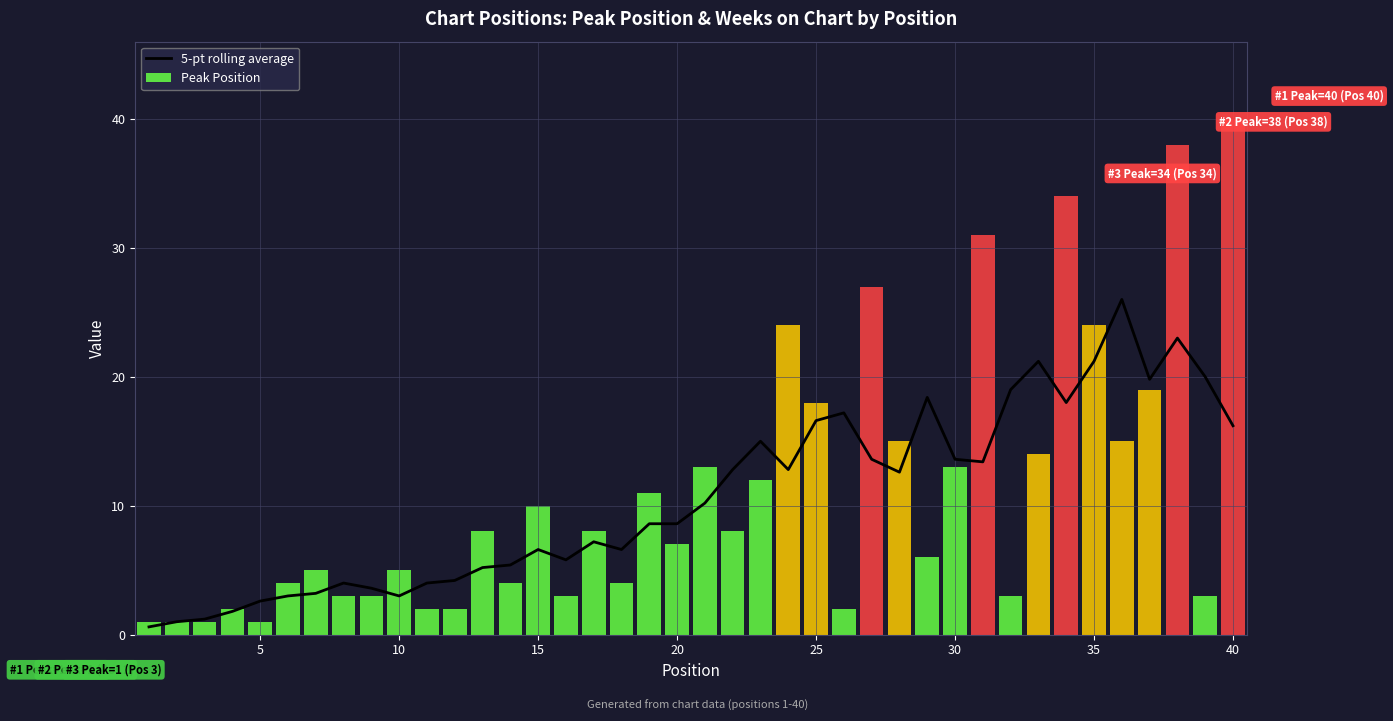

Are the bars grouped side by side (vs. stacked)?

No